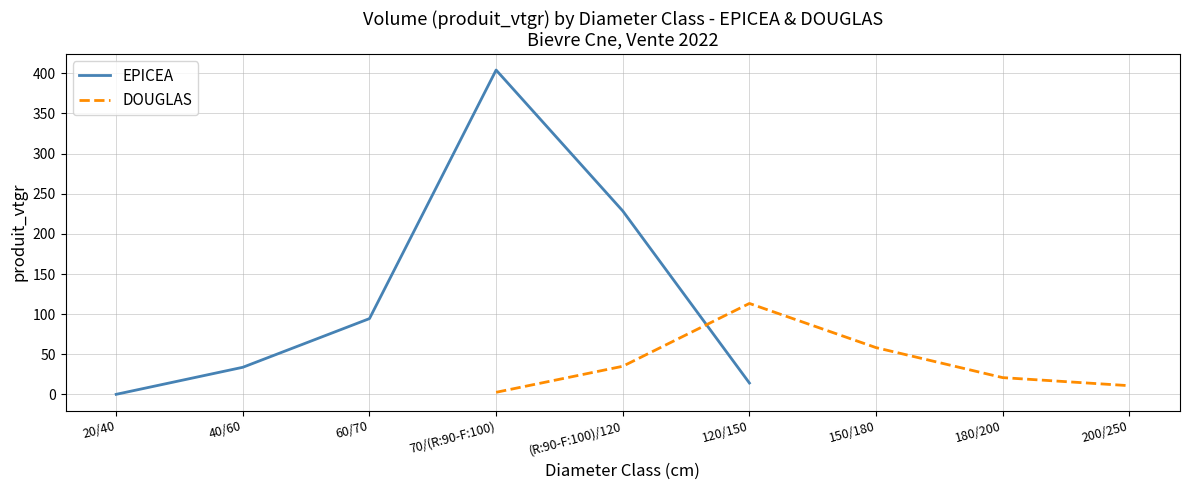

List the series in order of their peak value, lowest first.

DOUGLAS, EPICEA